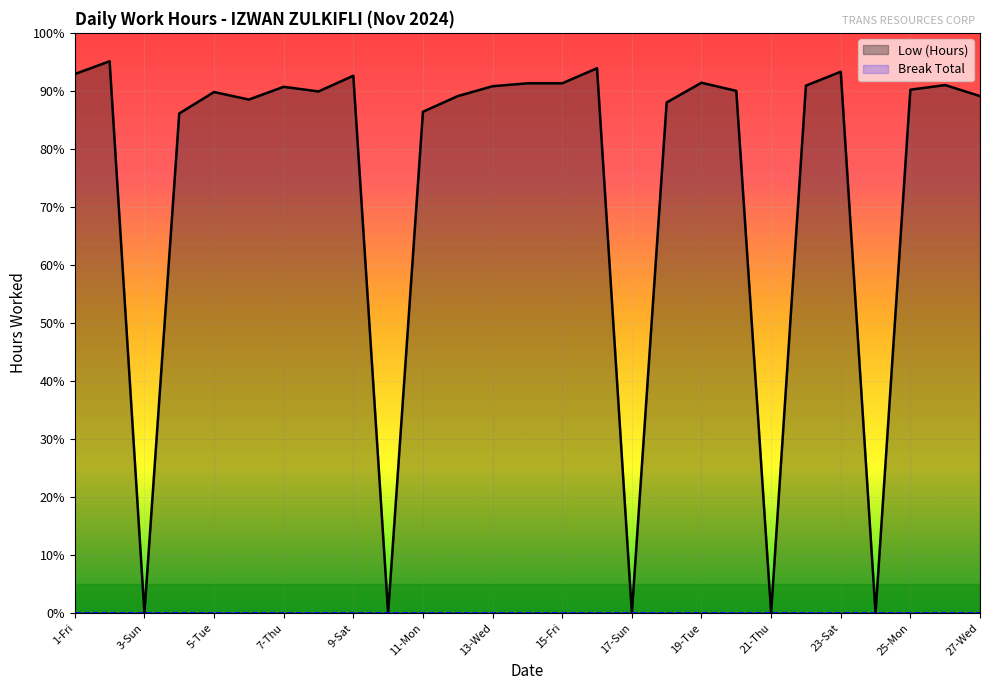

At which category does the chart reach its minimum across all series?

3-Sun